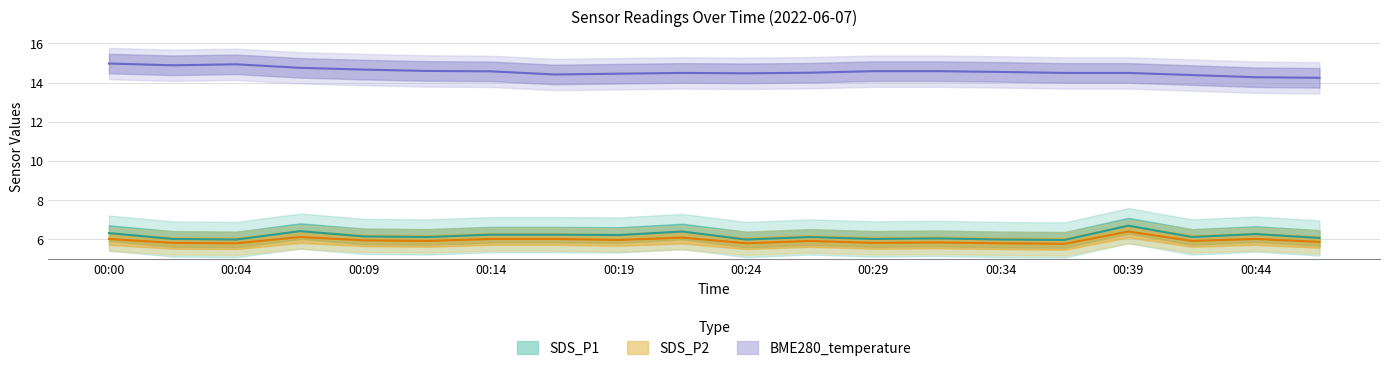

True or false: SDS_P2 has a value of 6.0 at 00:14.

True